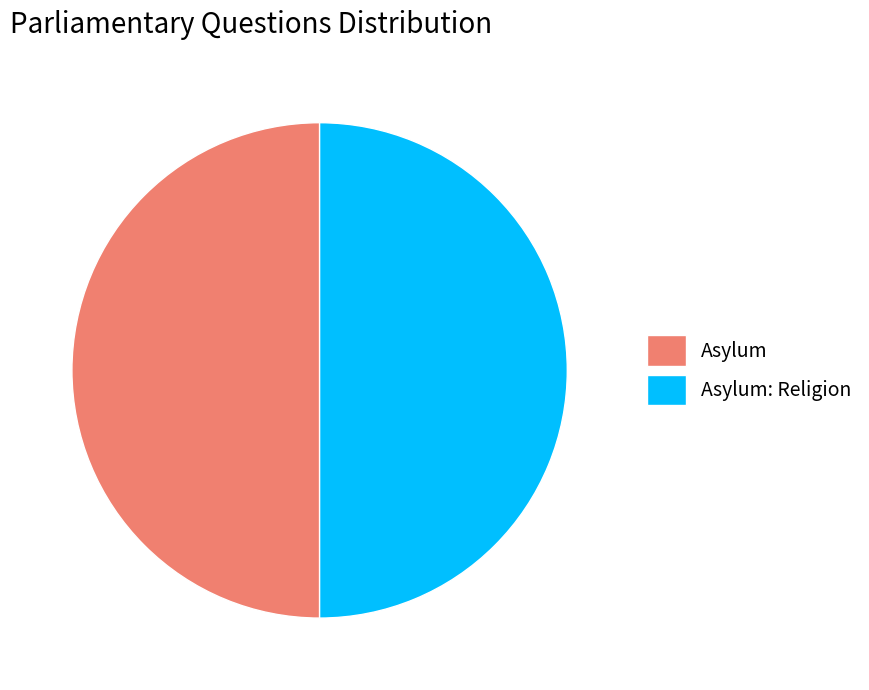

What is the ratio of the value at Asylum to the value at Asylum: Religion?

1.0